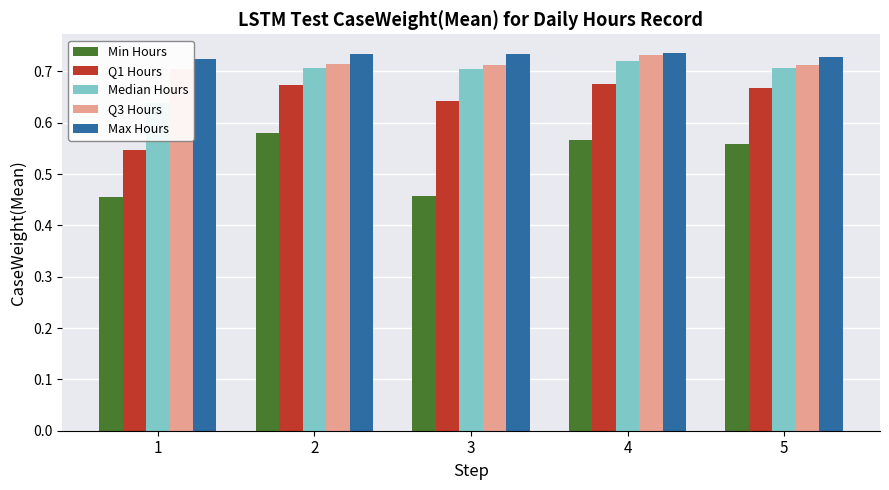

List the labels in order of Median Hours value, smallest first.

1, 3, 5, 2, 4